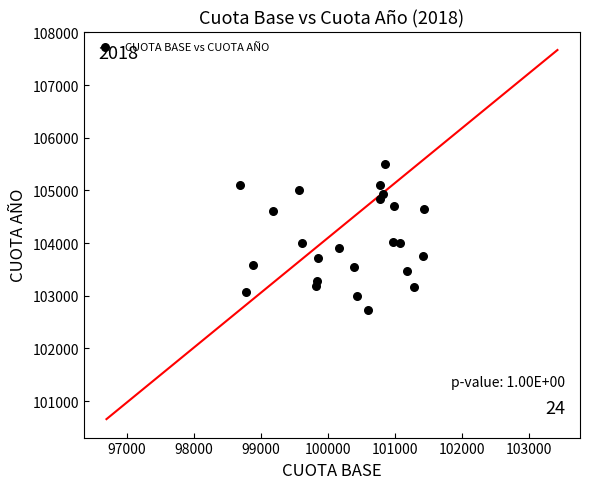

What is the range of X values (max minus min)?

2735.4